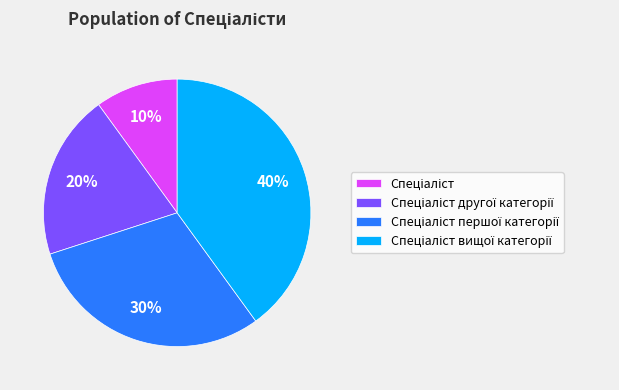

To the nearest percent, what is the average slice percentage?

25%